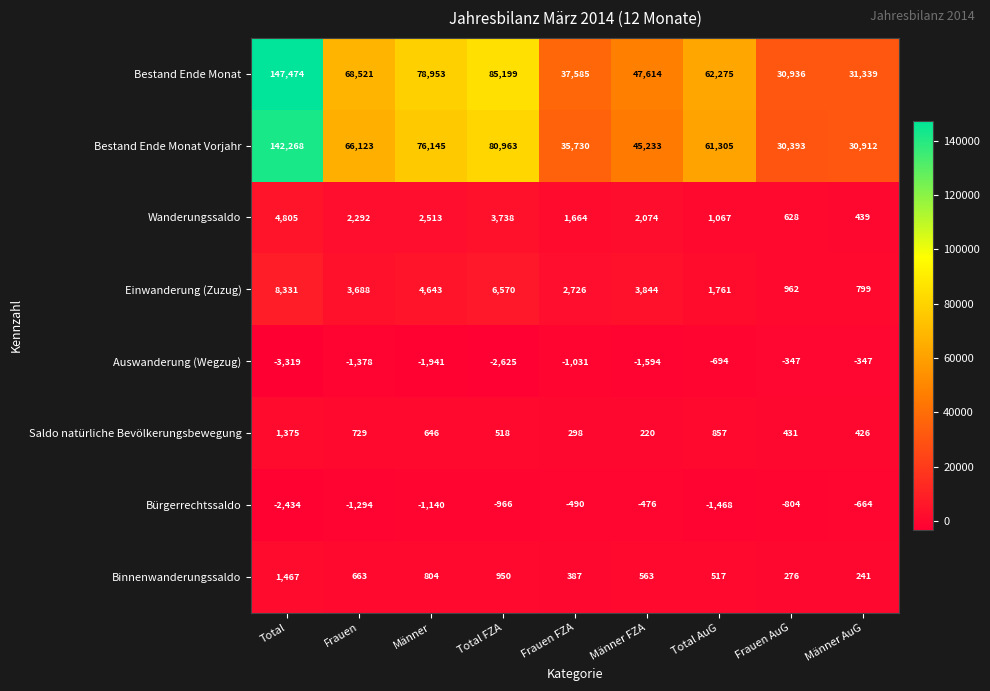

Which series has the largest total across all categories?

Bestand Ende Monat